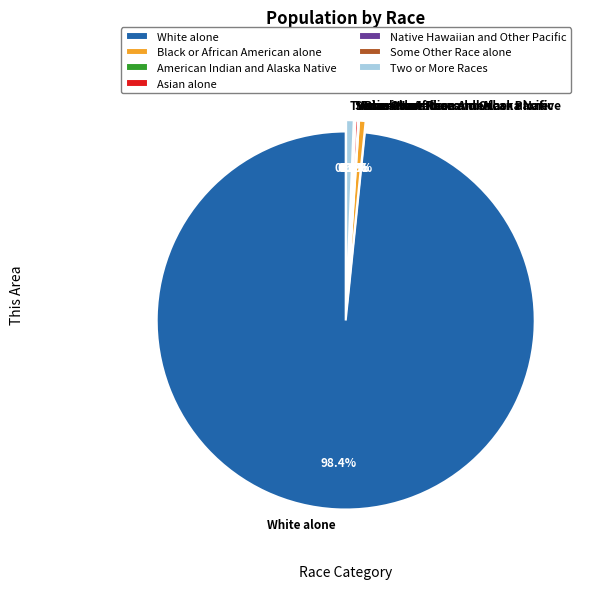

What portion of the pie excludes American Indian and Alaska Native?

99.9%